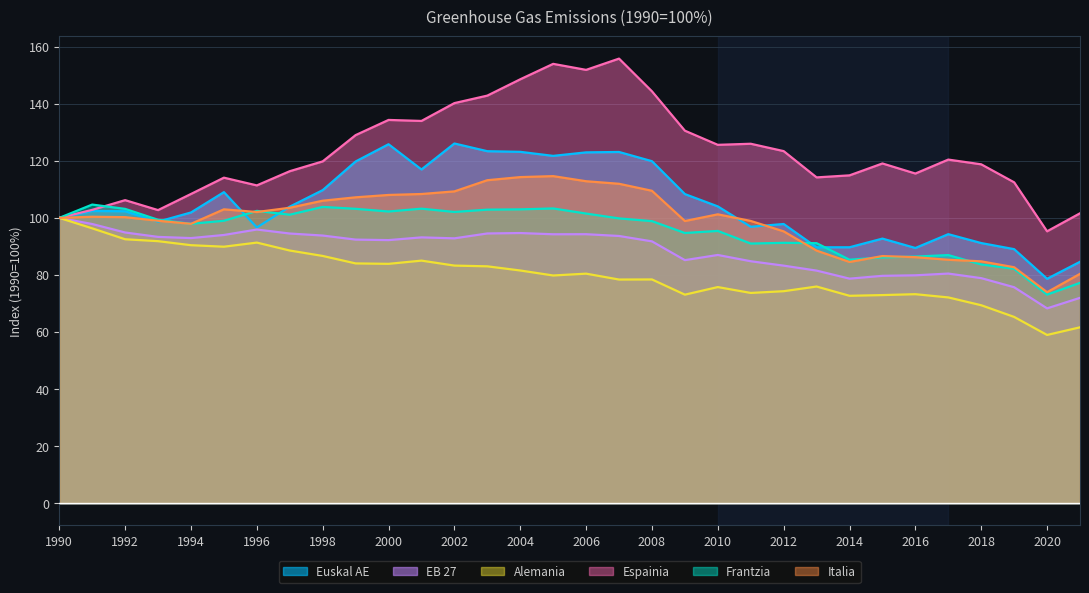

At which label does EB 27 reach its peak?

1990